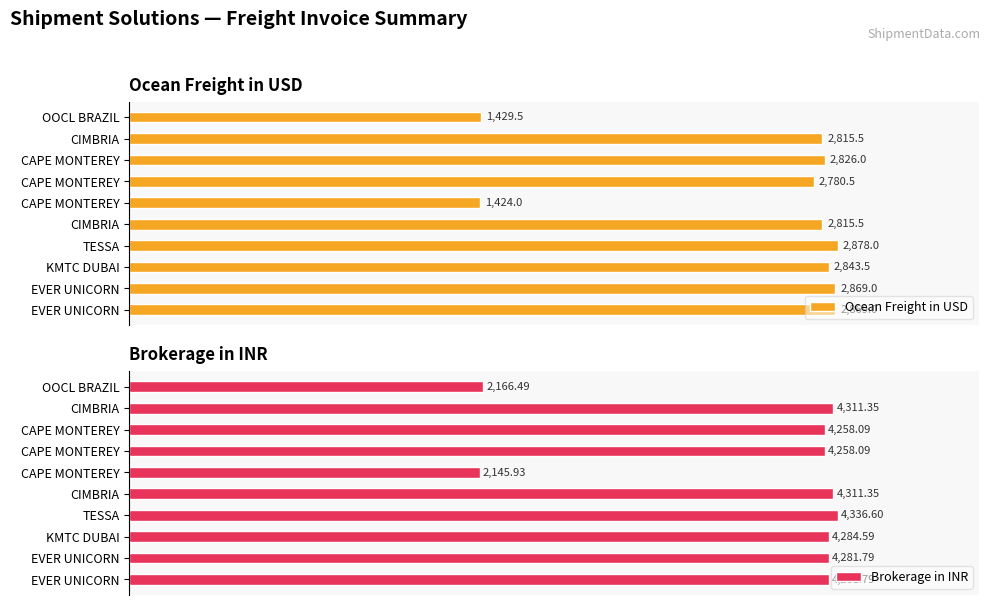

What are all the series names shown in the legend?

Ocean Freight in USD, Brokerage in INR